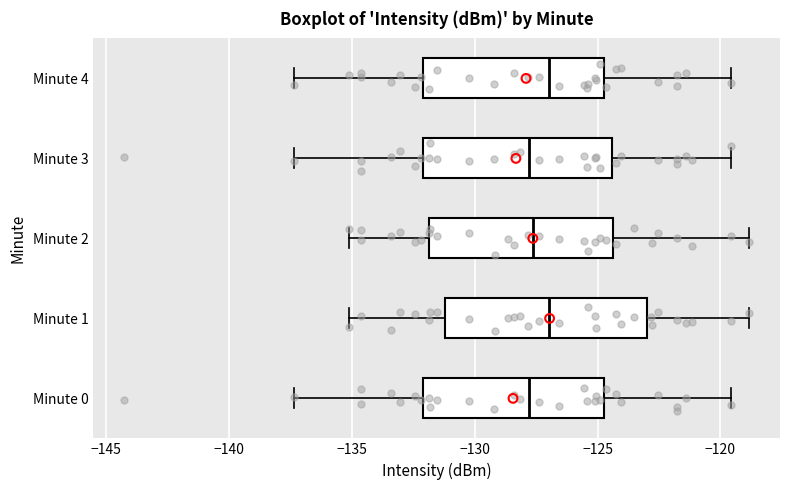

Where does the median line of the box for Minute 3 sit on the x-axis? The values are not printed on the chart, so give them approximately, as read against the axis.

-128.0